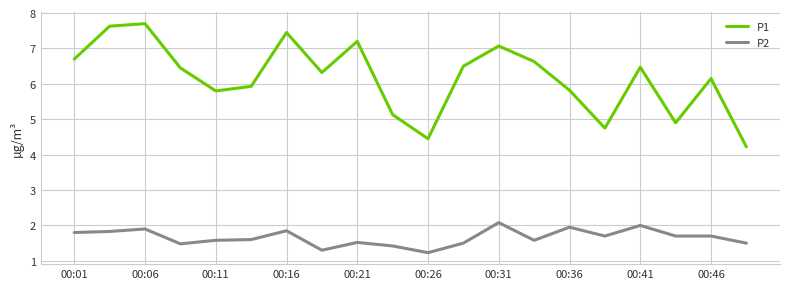

What is the difference between the maximum and minimum values in the P1 series?

3.5